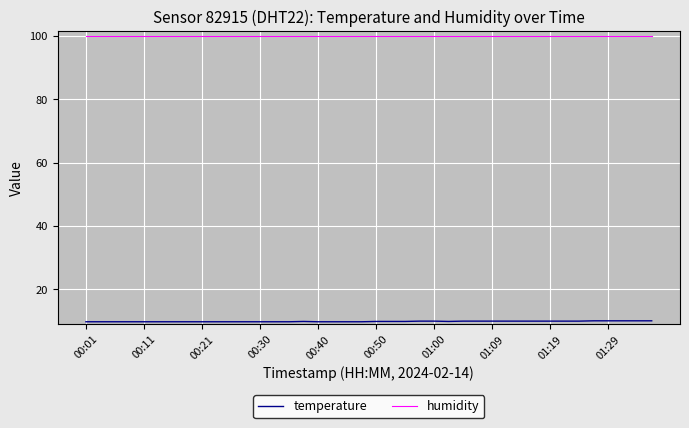

Which series has the largest total across all categories?

humidity